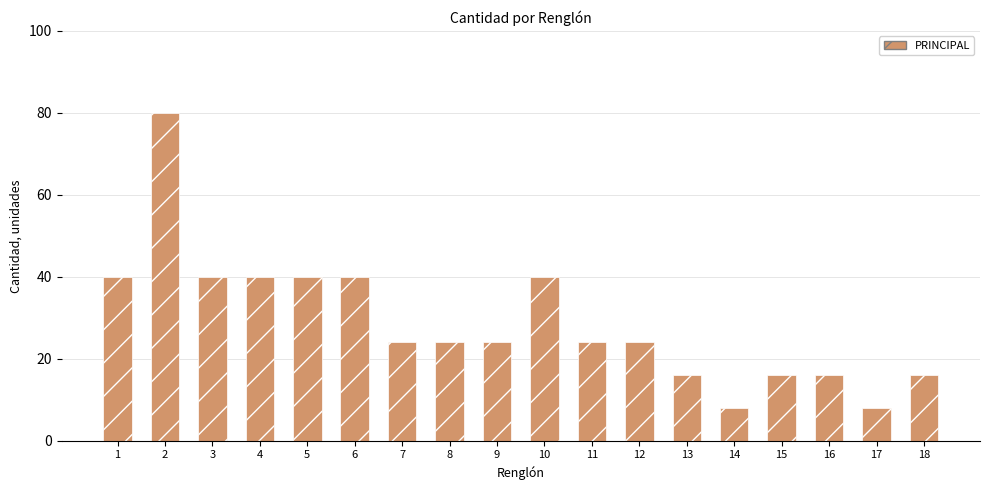

What is the greatest value displayed?

80